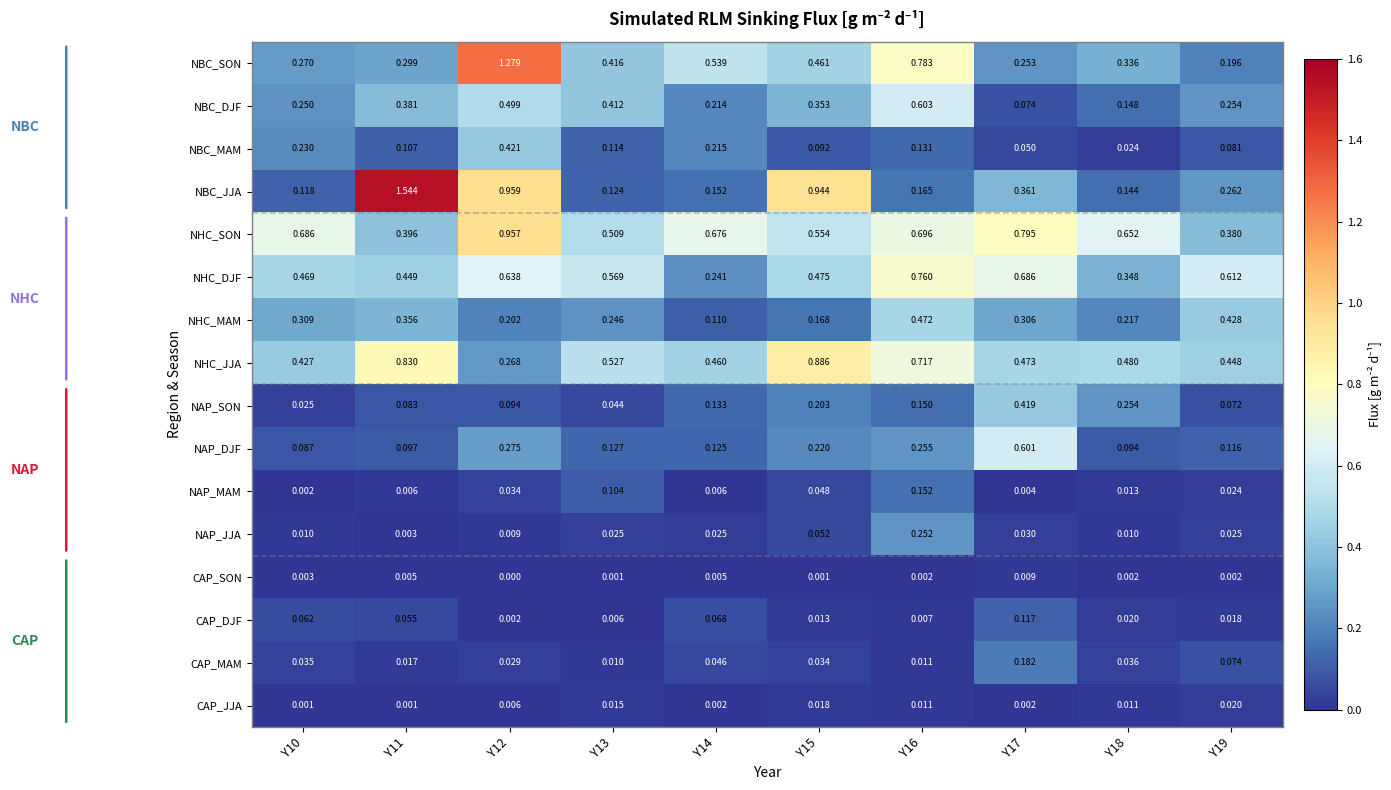

Which series has the largest total across all categories?

NHC_SON